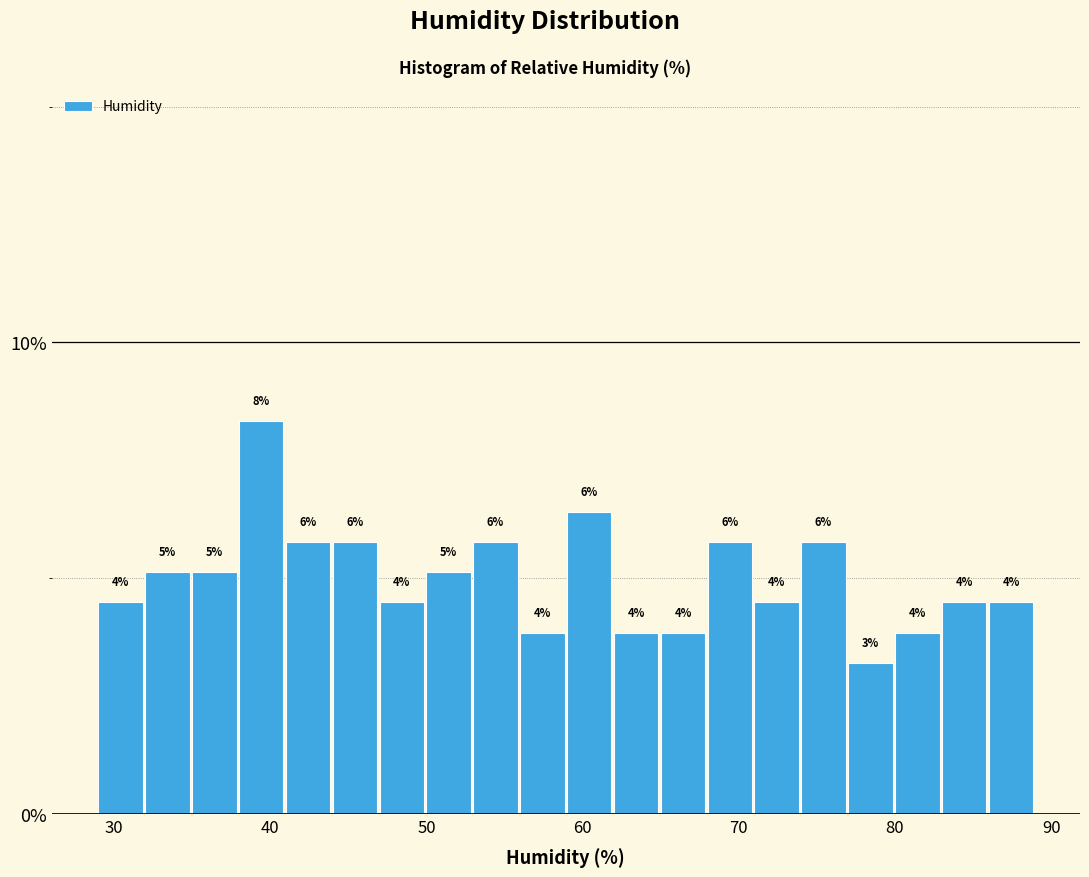

Read against the x-axis, roughly where is the centre of the tallest bar?

39